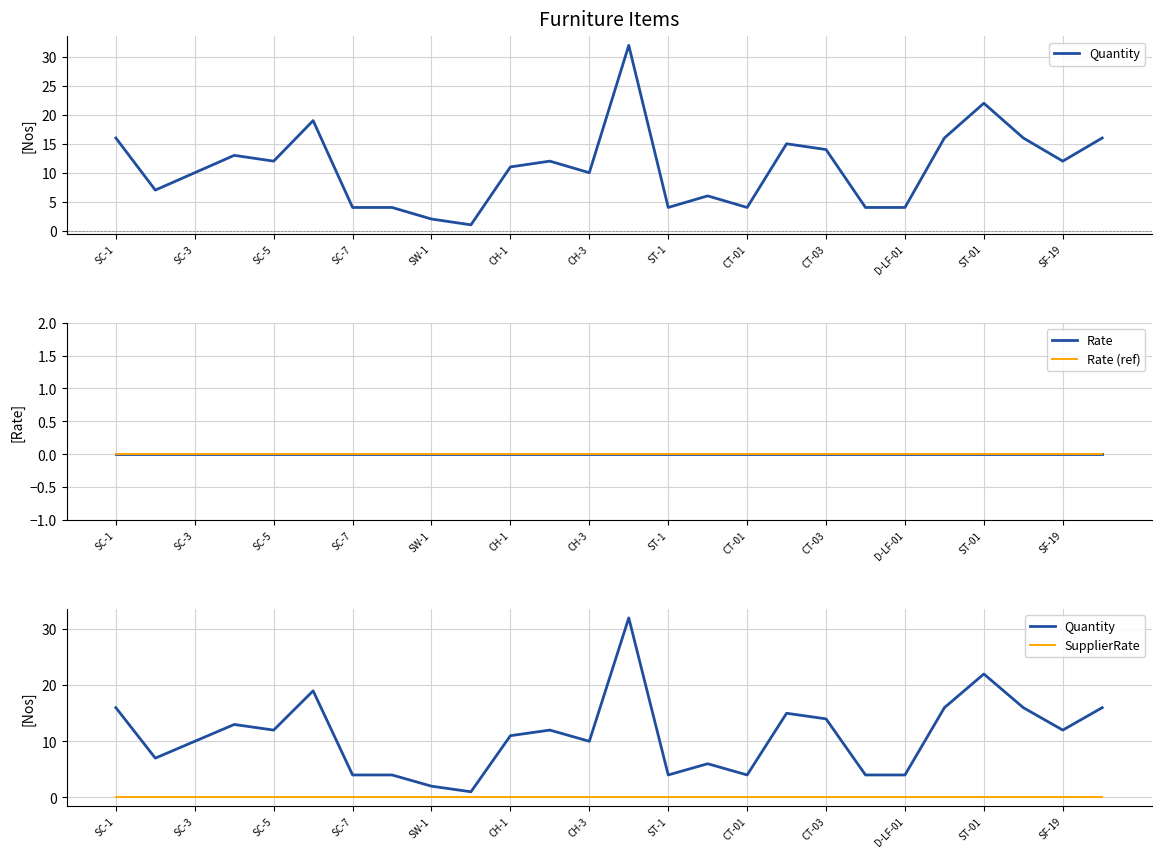

In Quantity, how many points are higher than both neighbors (excluding endpoints)?

7